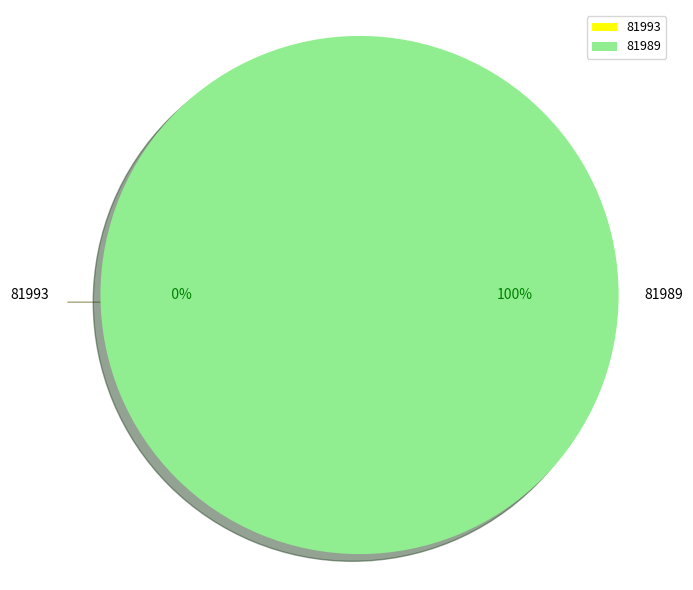

Count the number of slices in the pie.

2